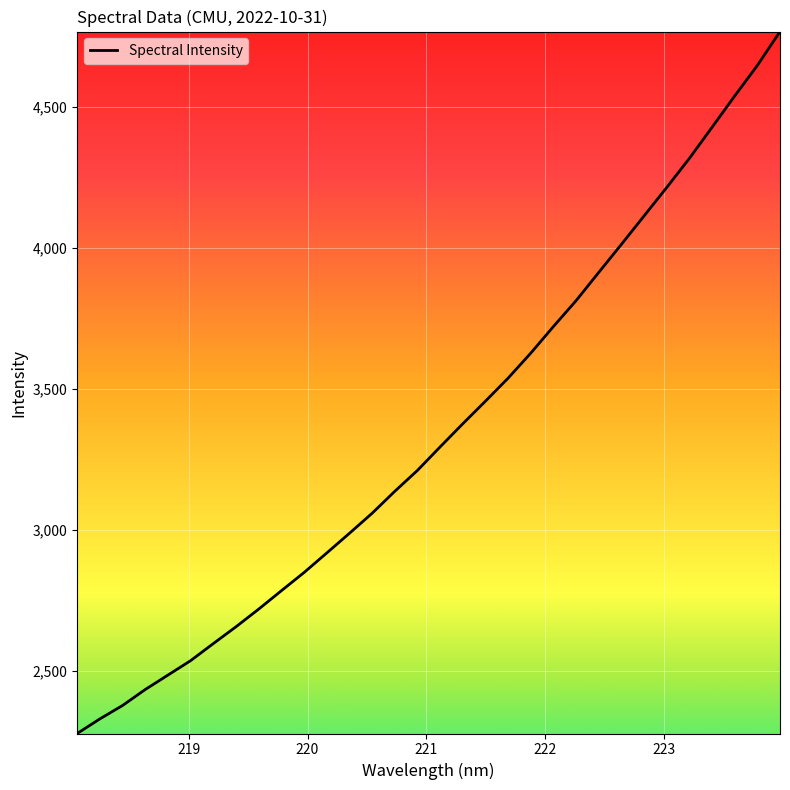

What is the maximum value shown in the chart?

4767.0